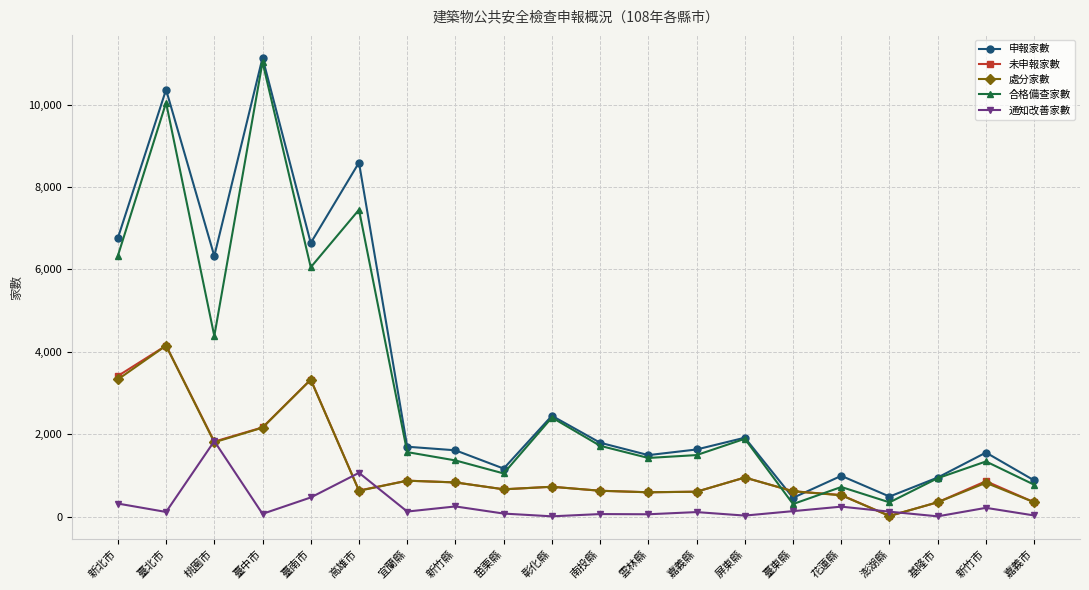

What is the highest value of the 未申報家數 series?

4150